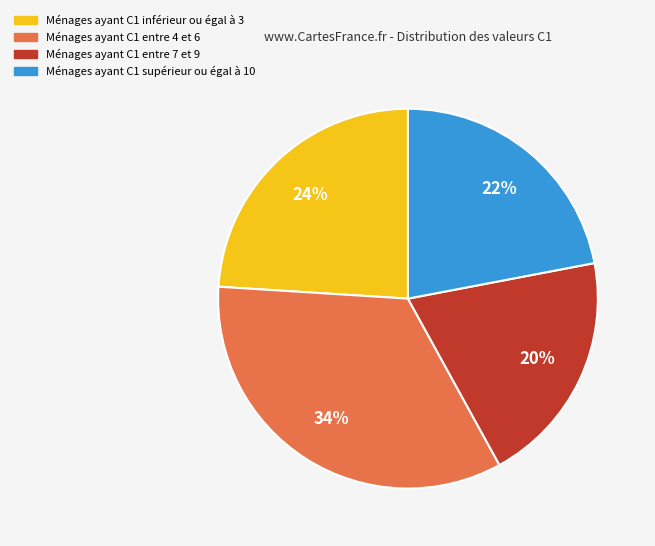

To the nearest percent, what is the difference between the largest and smallest slice percentages?

14%